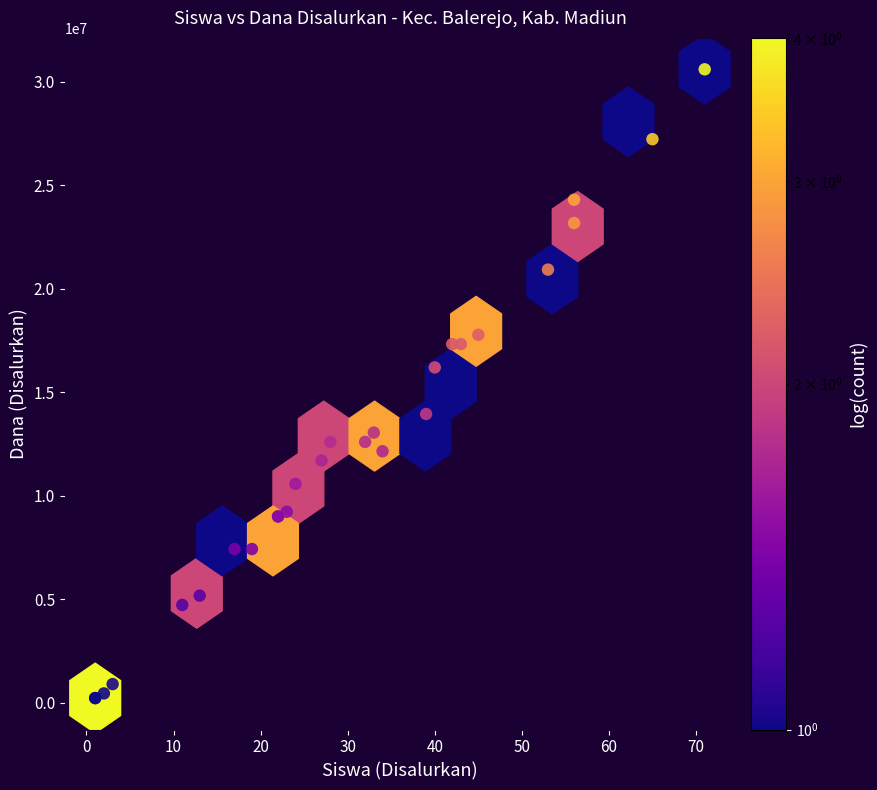

What Y value in the scatter plot is closest to 15412500?

16200000